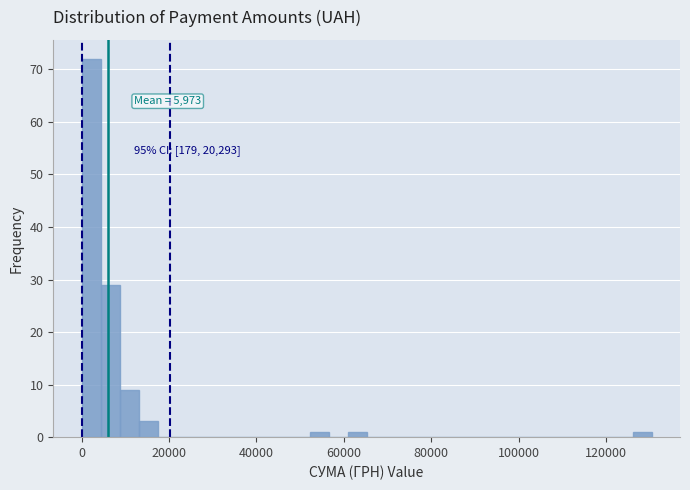

Around what value on the x-axis is the tallest bar? Give the approximate position of its centre, as read against the axis.

2000